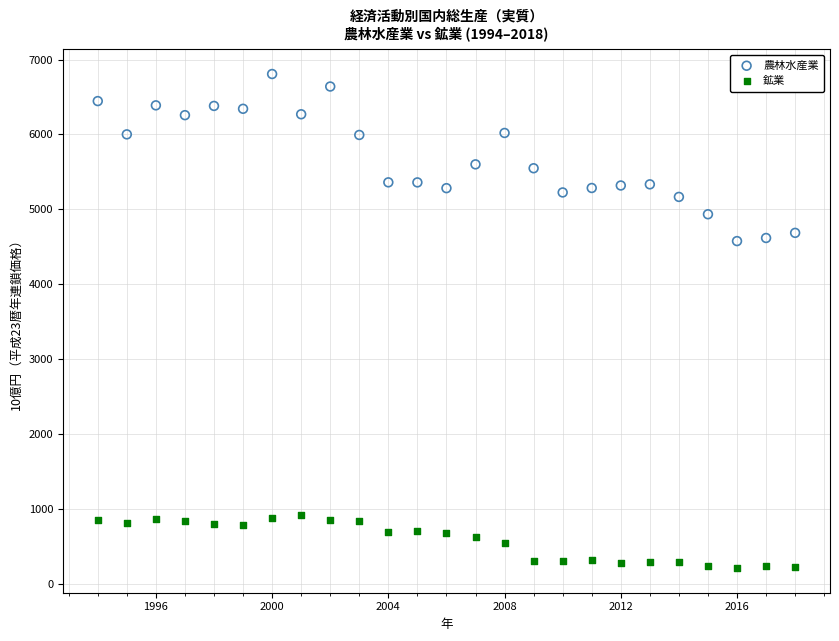

Which series contains the highest Y value?

農林水産業